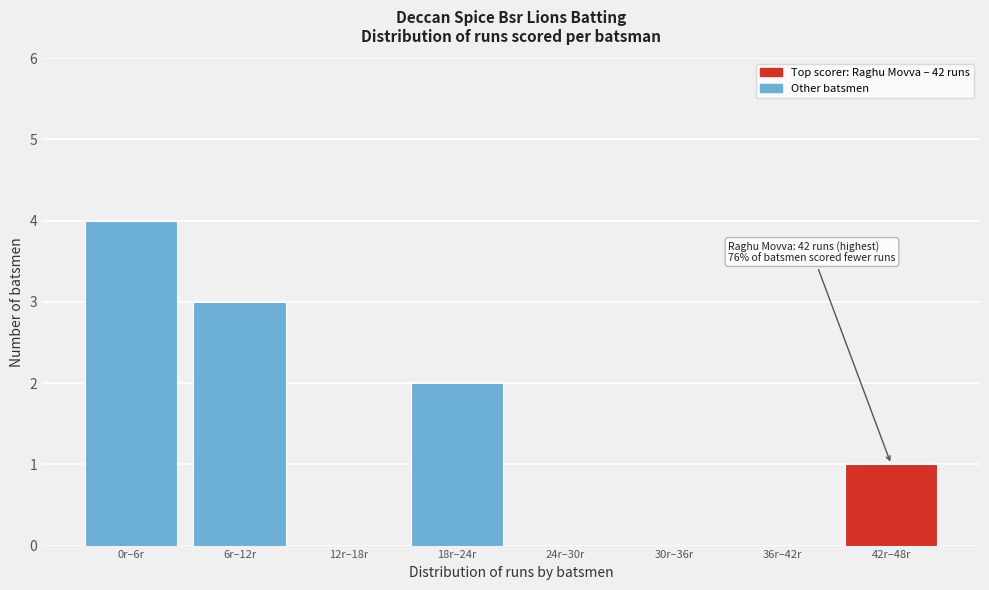

Reading right to left, list all the values displayed in this chart.

42r–48r=1	36r–42r=0	30r–36r=0	24r–30r=0	18r–24r=2	12r–18r=0	6r–12r=3	0r–6r=4